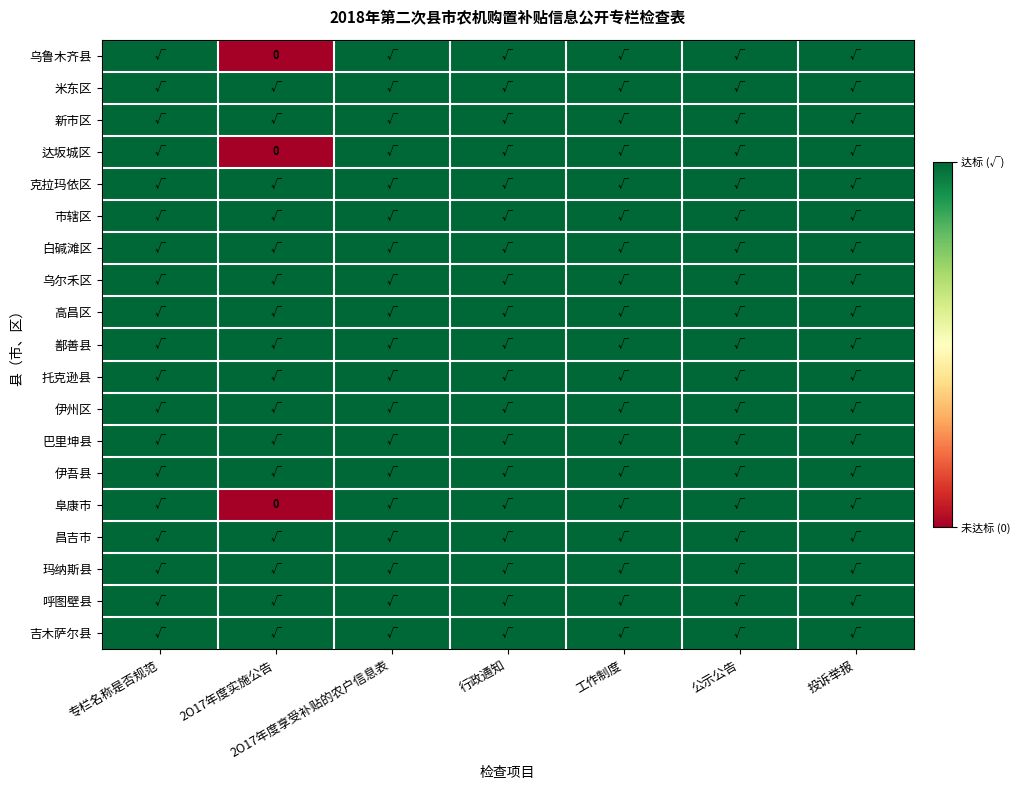

The 高昌区 series shows 0 at 公示公告. True or false?

False